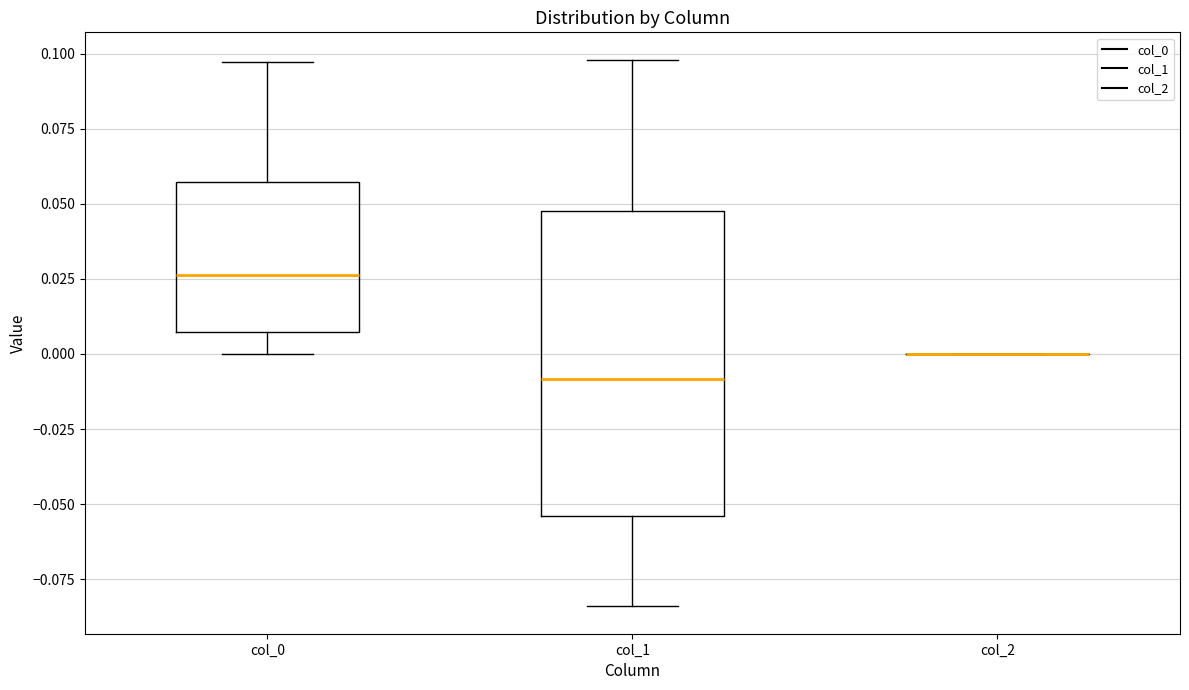

Which box is the tallest, from its lower edge to its upper edge?

col_1